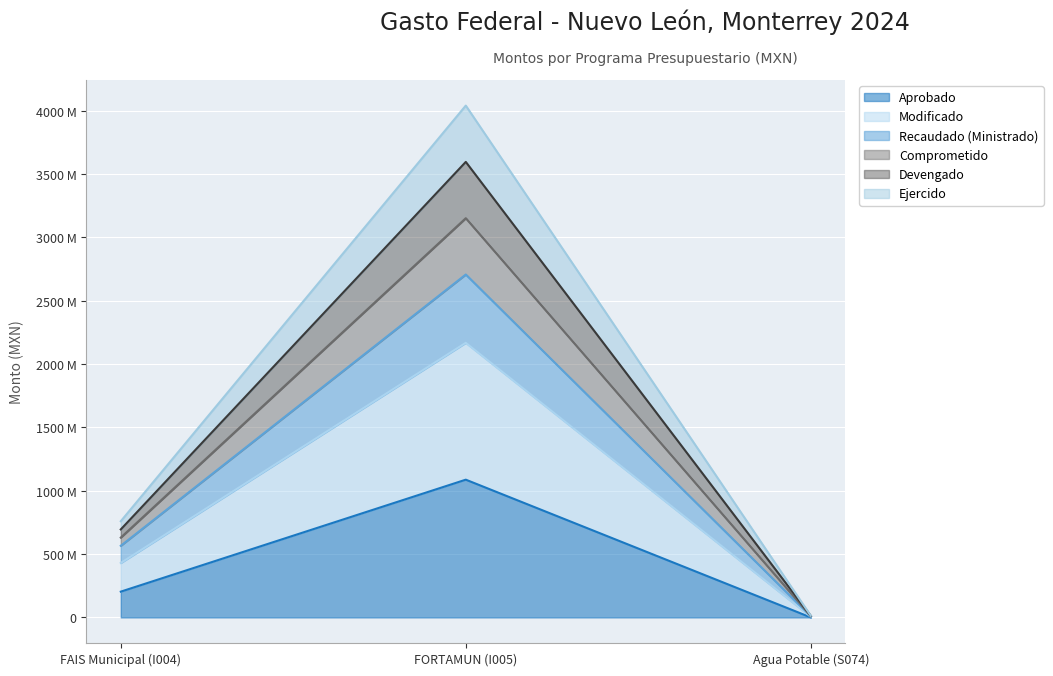

Rank the series at Agua Potable (S074) from lowest to highest value.

Aprobado, Ejercido, Modificado, Recaudado (Ministrado), Devengado, Comprometido